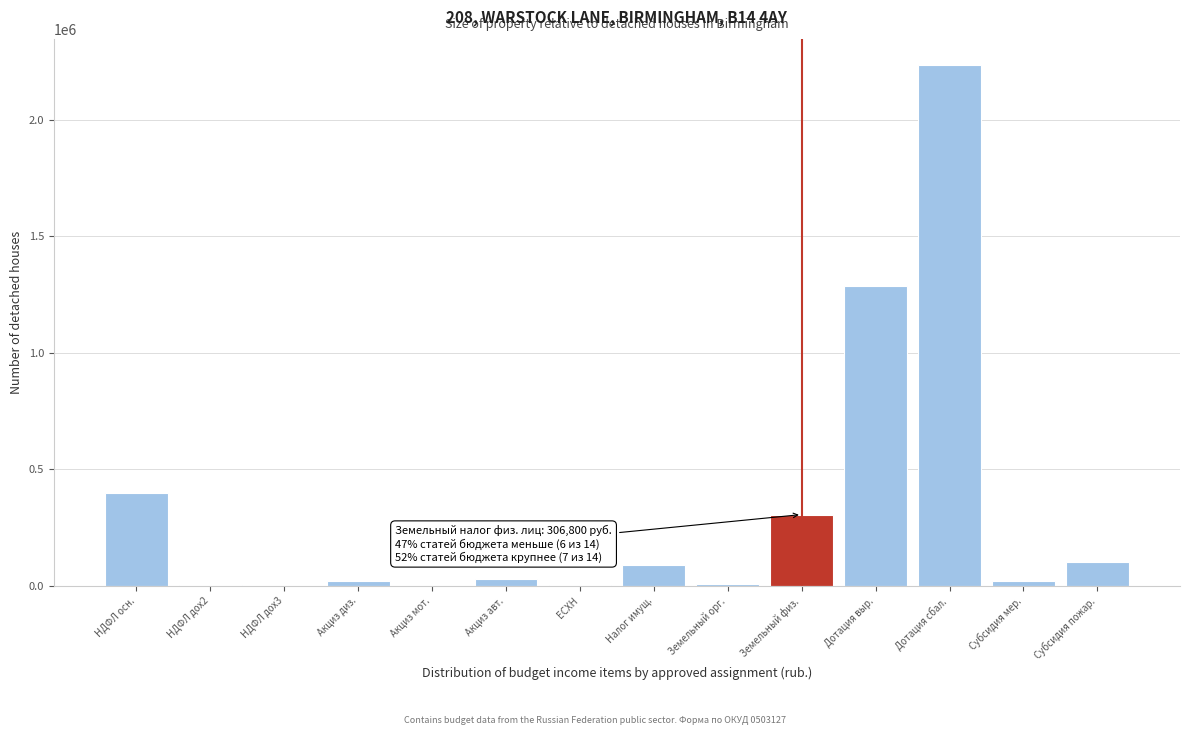

What is the sum of all values?

4513443.6